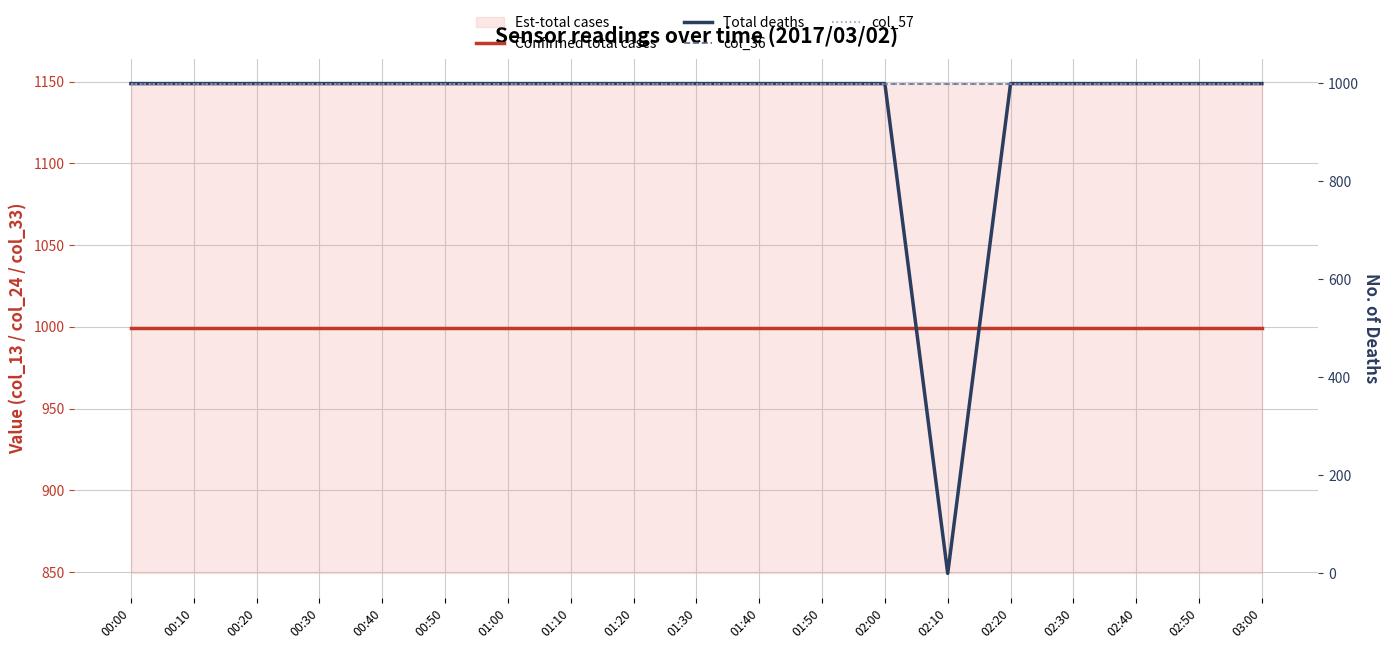

Rank the categories by col_36 value from highest to lowest.

00:00, 00:10, 00:20, 00:30, 00:40, 00:50, 01:00, 01:10, 01:20, 01:30, 01:40, 01:50, 02:00, 02:10, 02:20, 02:30, 02:40, 02:50, 03:00